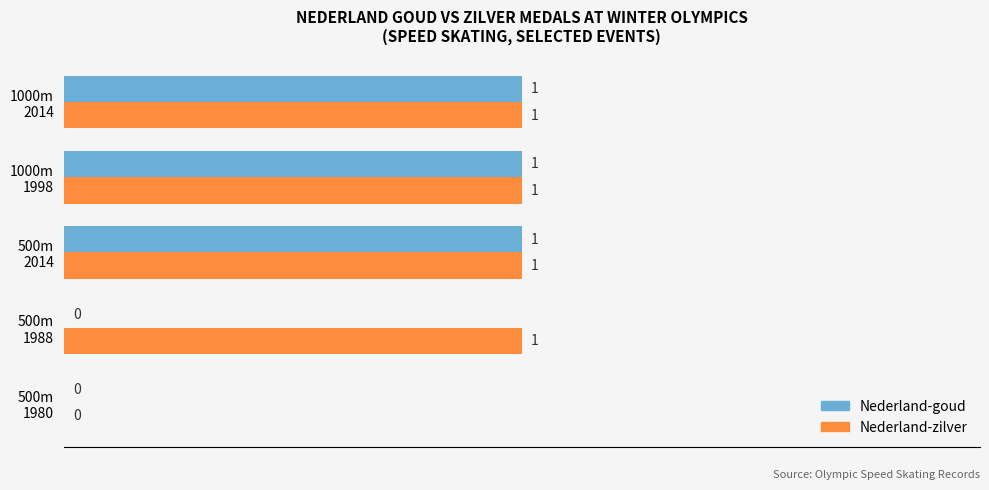

What is the maximum value for Nederland-goud?

1